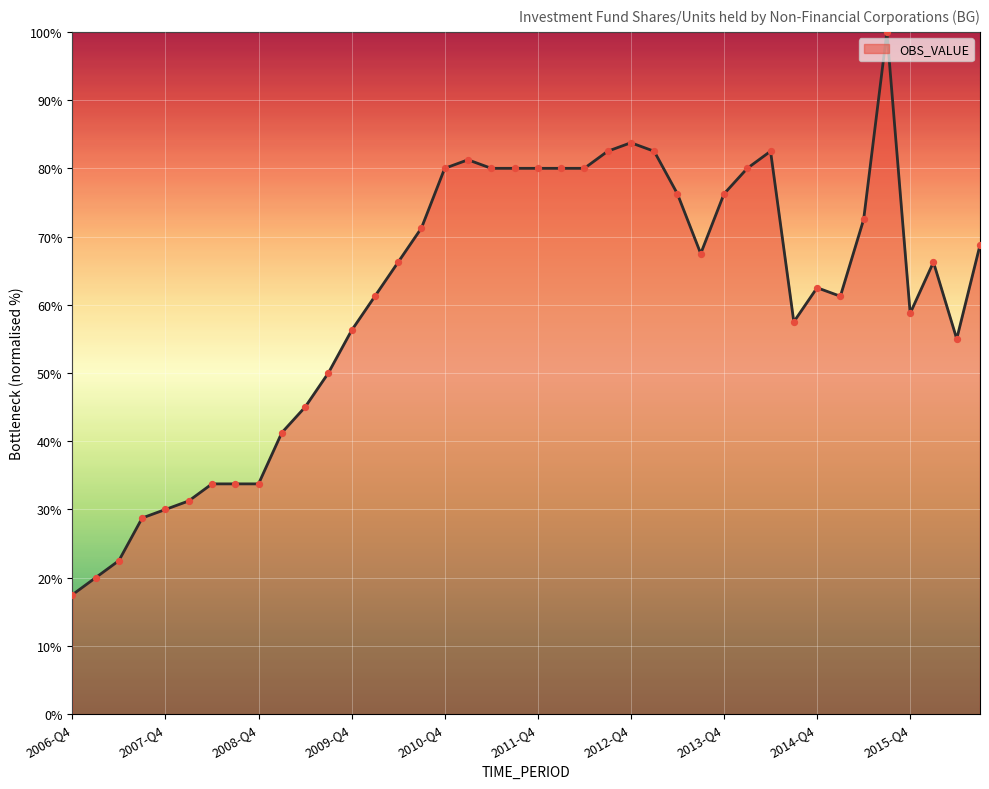

What is the maximum value shown in the chart?

100.0